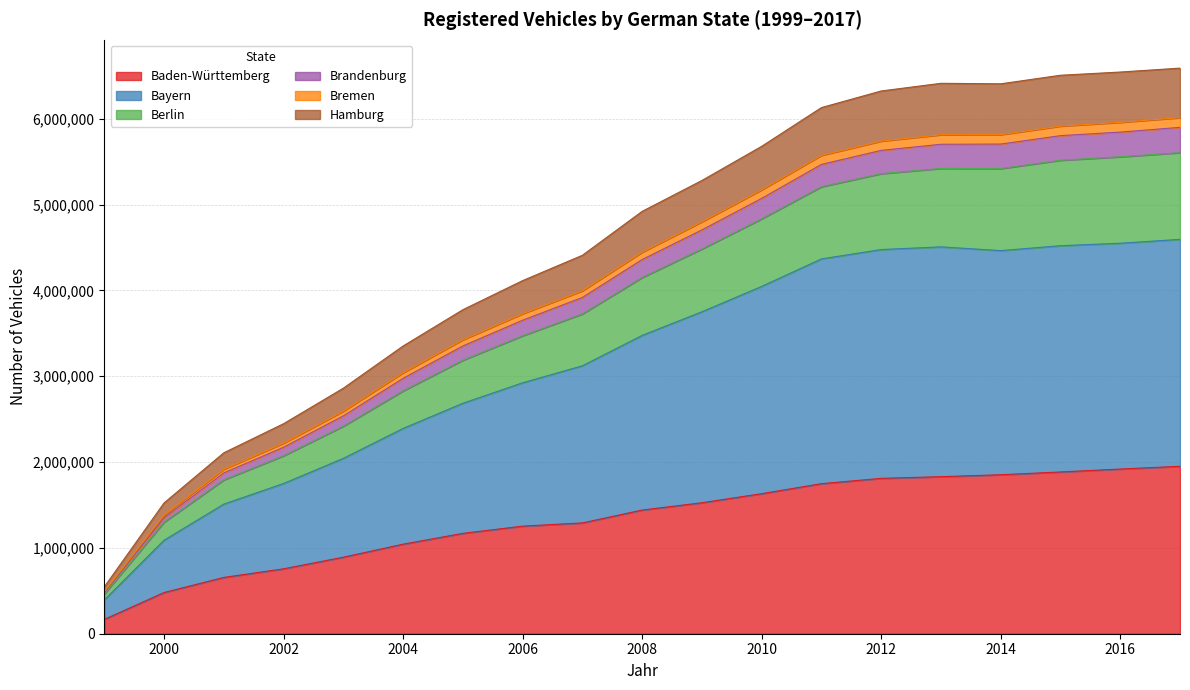

At which label does Baden-Württemberg first exceed 1440617?

2009